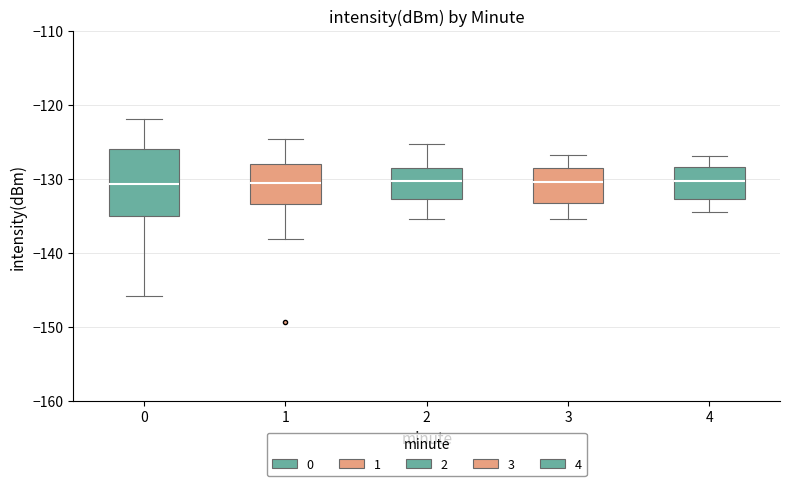

Where is the lower edge of the box at x = 1 on the y-axis? The values are not printed on the chart, so give them approximately, as read against the axis.

-133